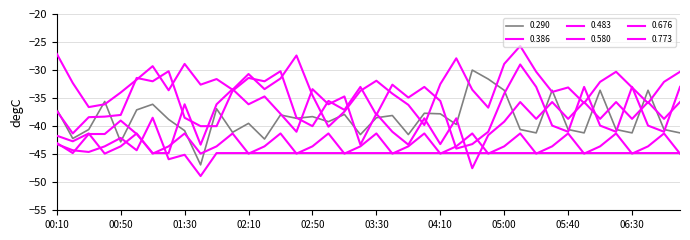

How many lines are shown in the chart?

6